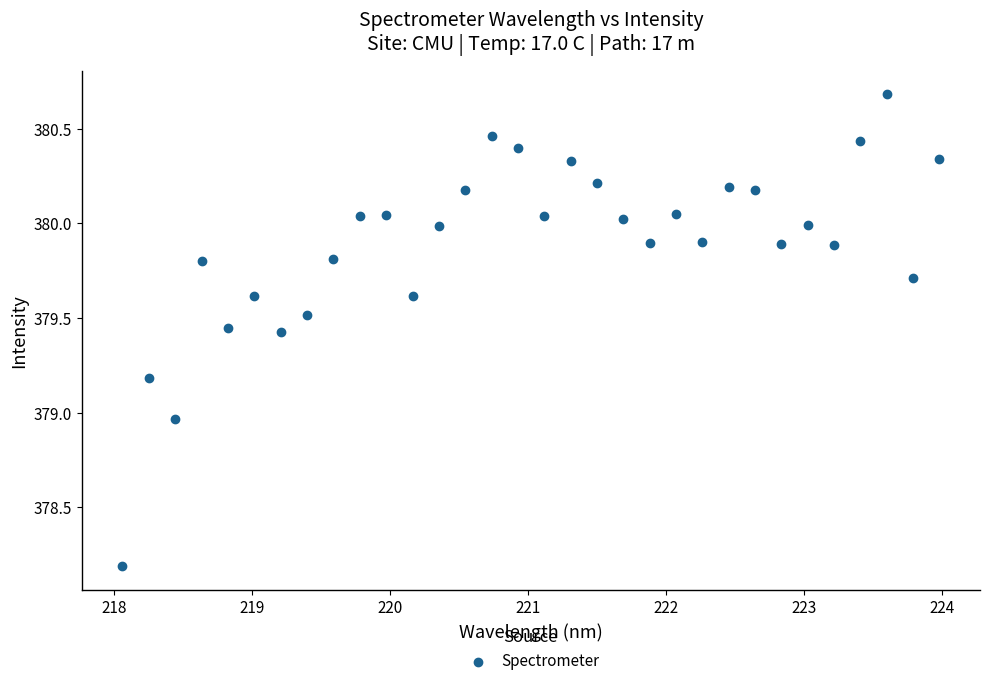

What is the range of Y values (max minus min)?

2.5